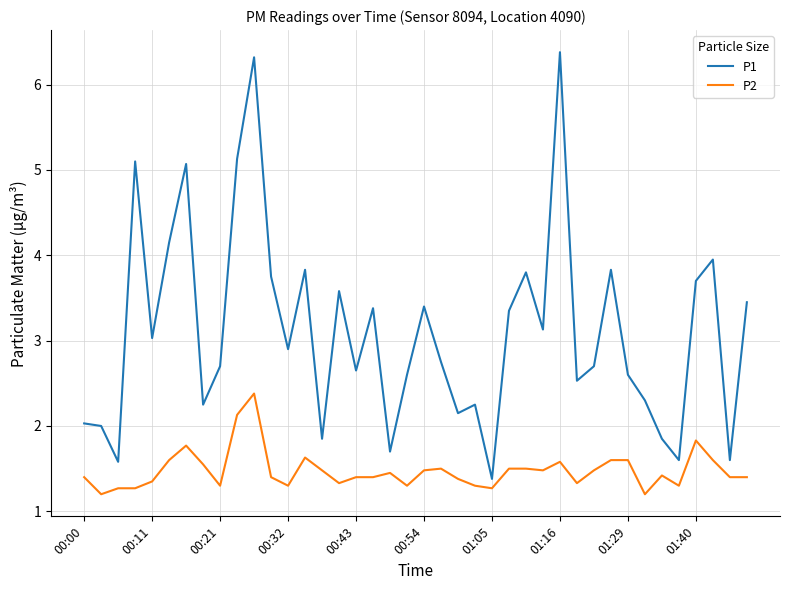

What is the lowest value of the P1 series?

1.4